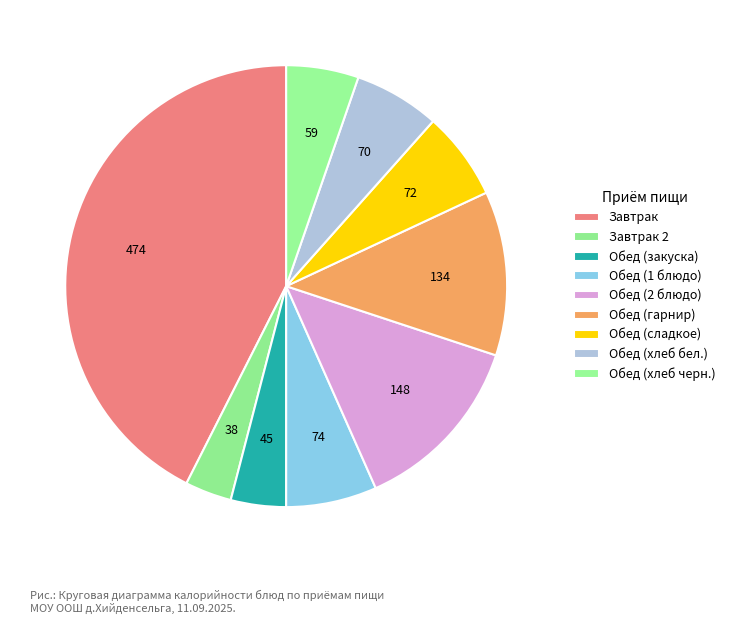

How many segments does this pie chart have?

9